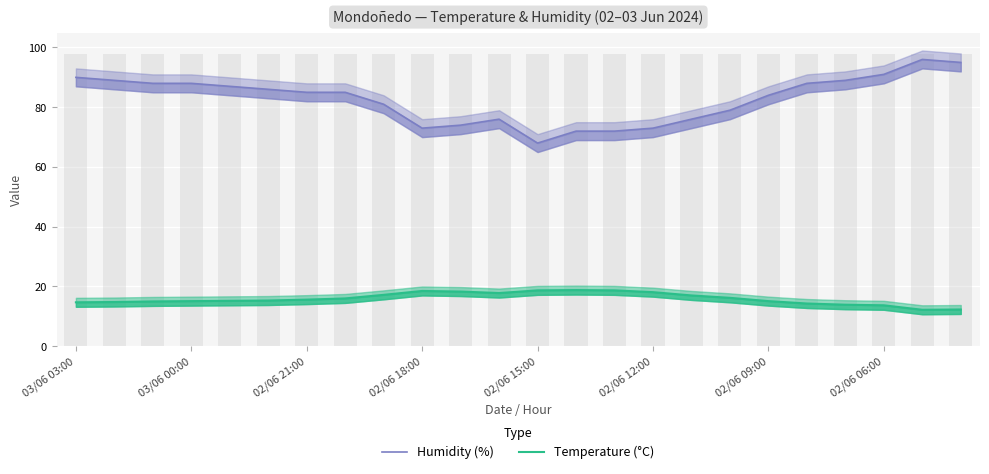

Between 02/06 21:00 and 8, which series saw the biggest shift?

Humidity (%)